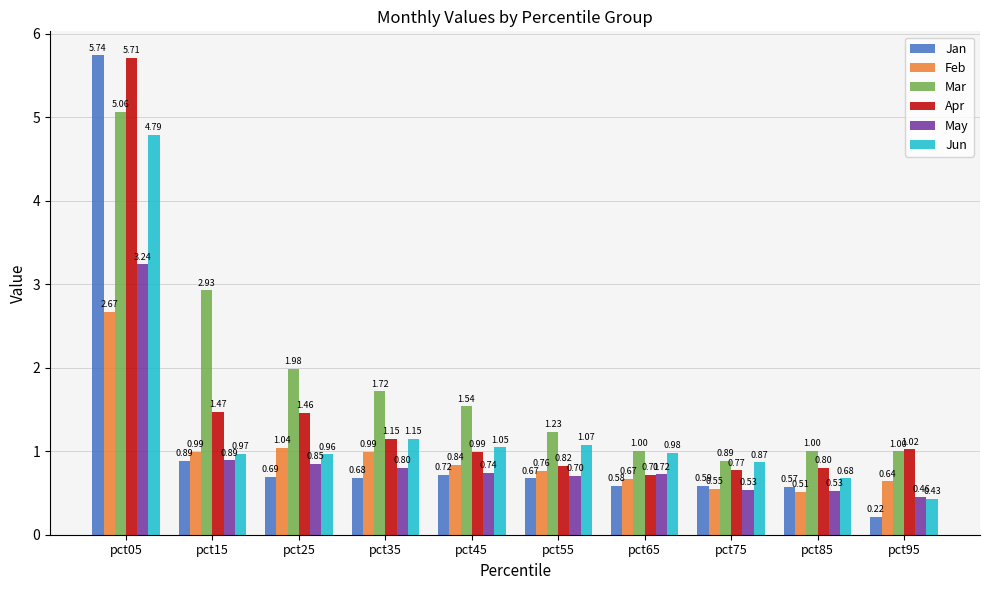

What are all the series names shown in the legend?

Jan, Feb, Mar, Apr, May, Jun